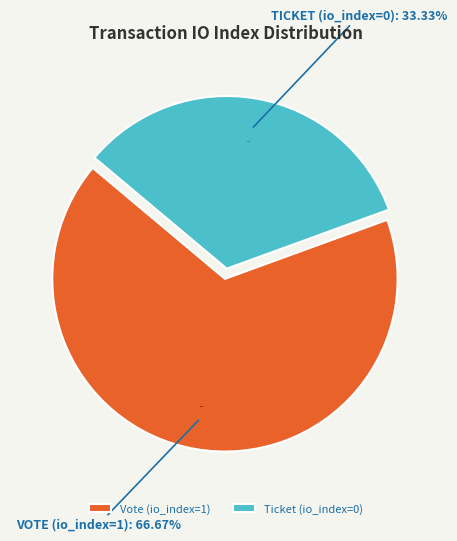

Between Vote (io_index=1) and Ticket (io_index=0), which is larger?

Vote (io_index=1)